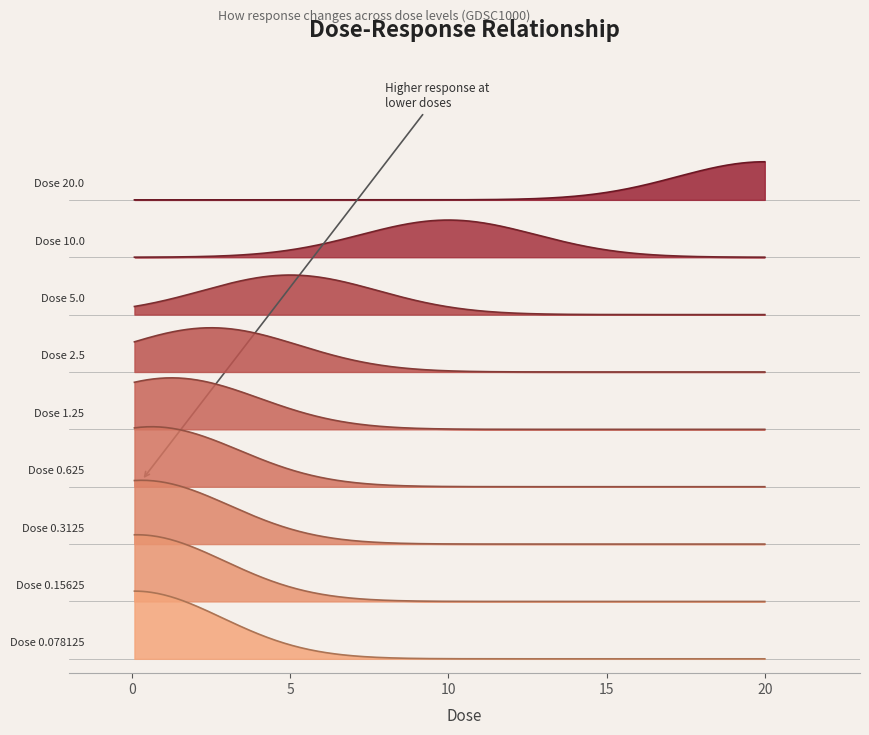

Does the chart display data point markers on the line(s)?

No